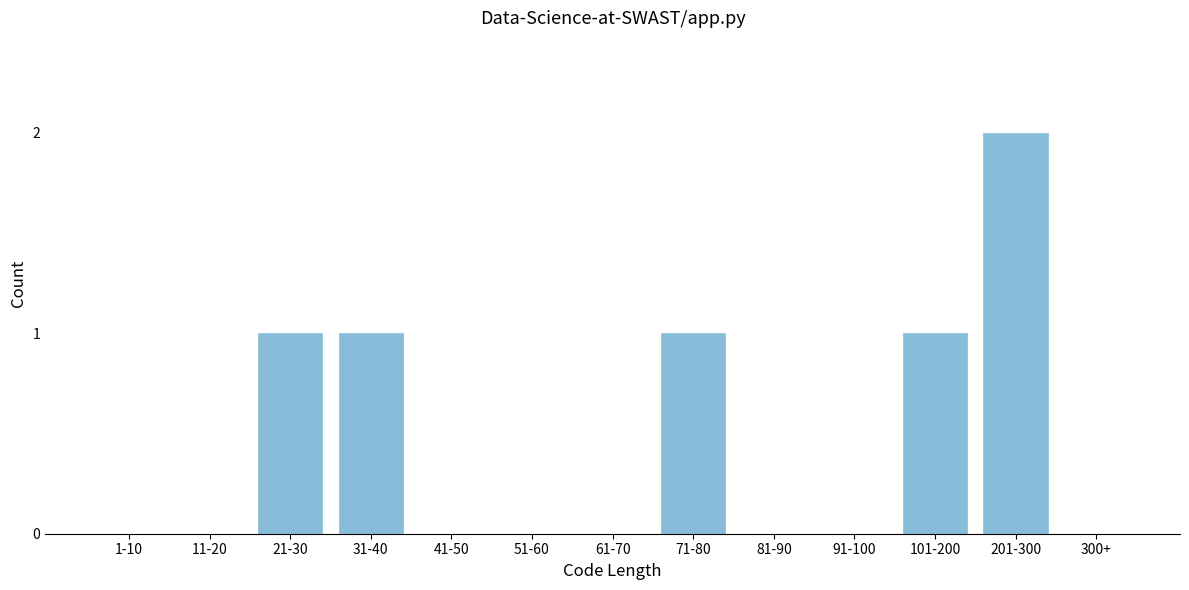

Reading left to right, what are all the values shown in this chart?

1-10=0	11-20=0	21-30=1	31-40=1	41-50=0	51-60=0	61-70=0	71-80=1	81-90=0	91-100=0	101-200=1	201-300=2	300+=0